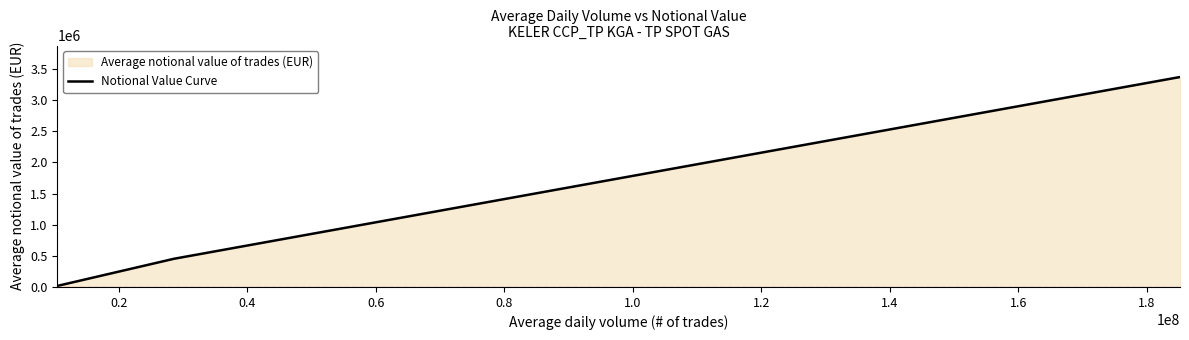

What is the difference between the maximum and second lowest values?

2917397.4